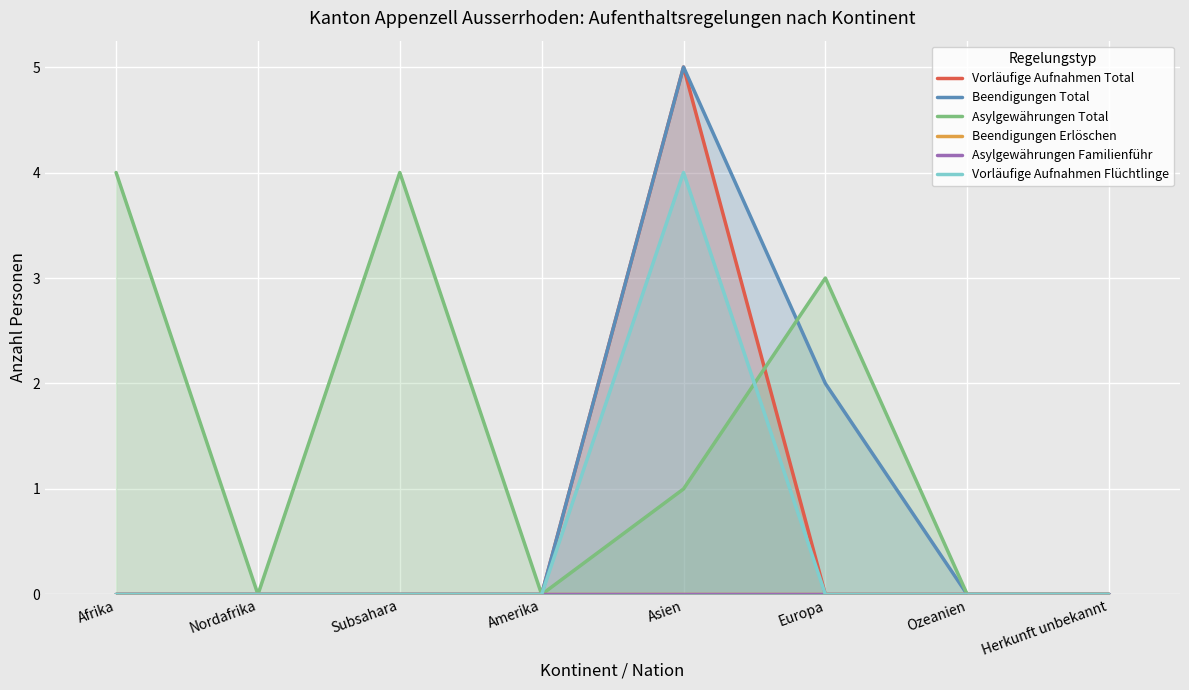

At which label is Vorläufige Aufnahmen Total closest to 2?

Afrika